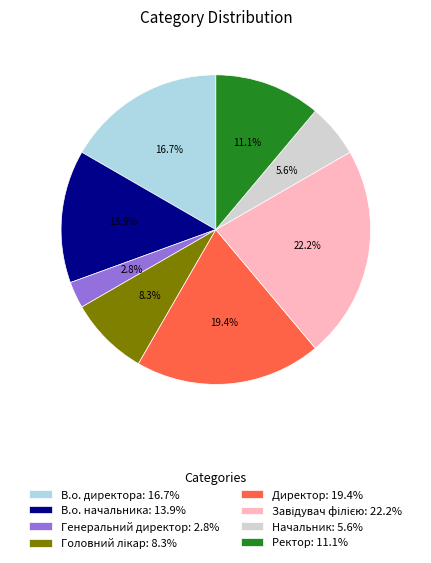

To the nearest percent, what percentage of the pie is В.о. начальника?

14%